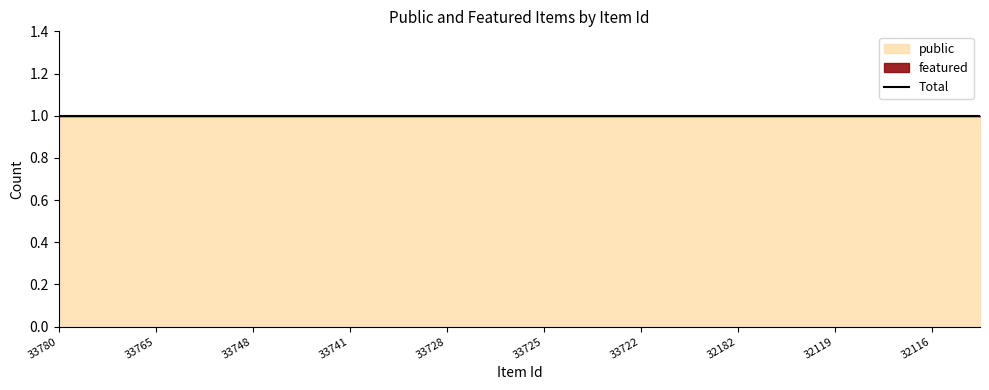

Which category has the lowest value in the featured series?

33780